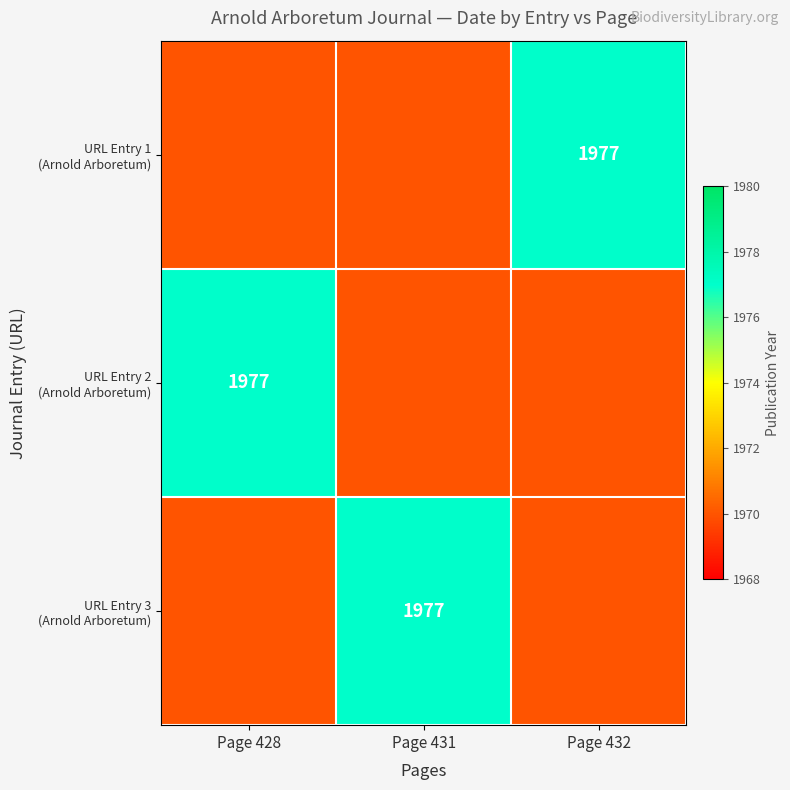

What is the difference between the URL Entry 1 (Arnold Arboretum) values at Page 431 and Page 432?

7